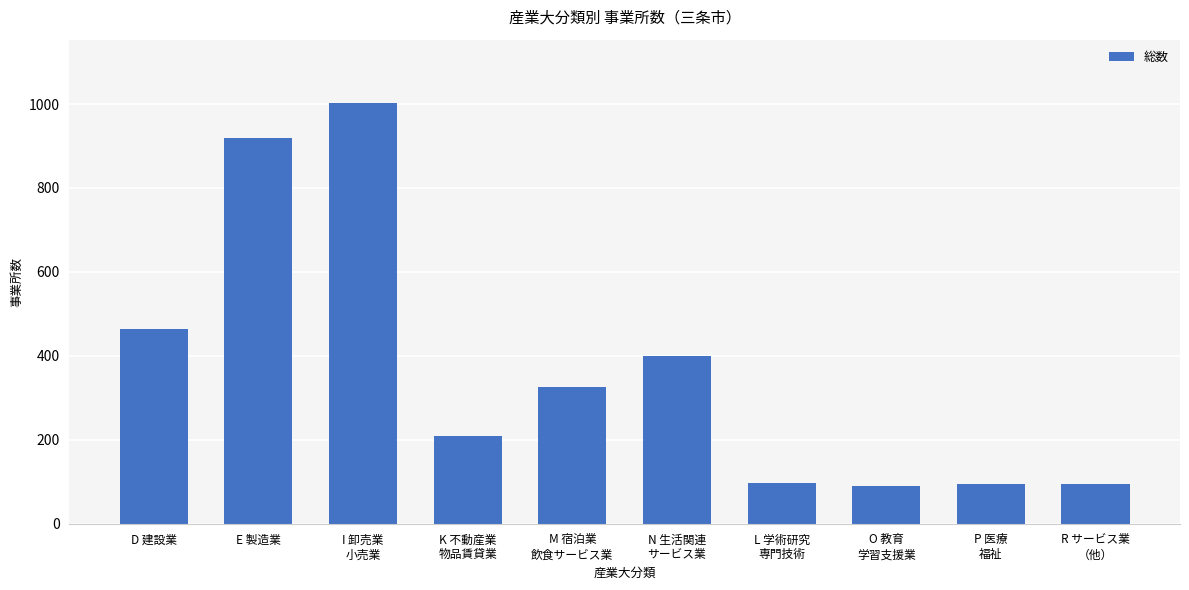

The chart shows a value of 110 at K 不動産業
物品賃貸業. True or false?

False